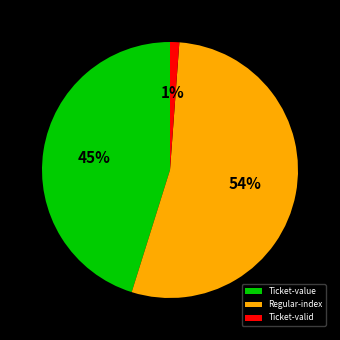

True or false: Regular-index accounts for 54% of the total.

True